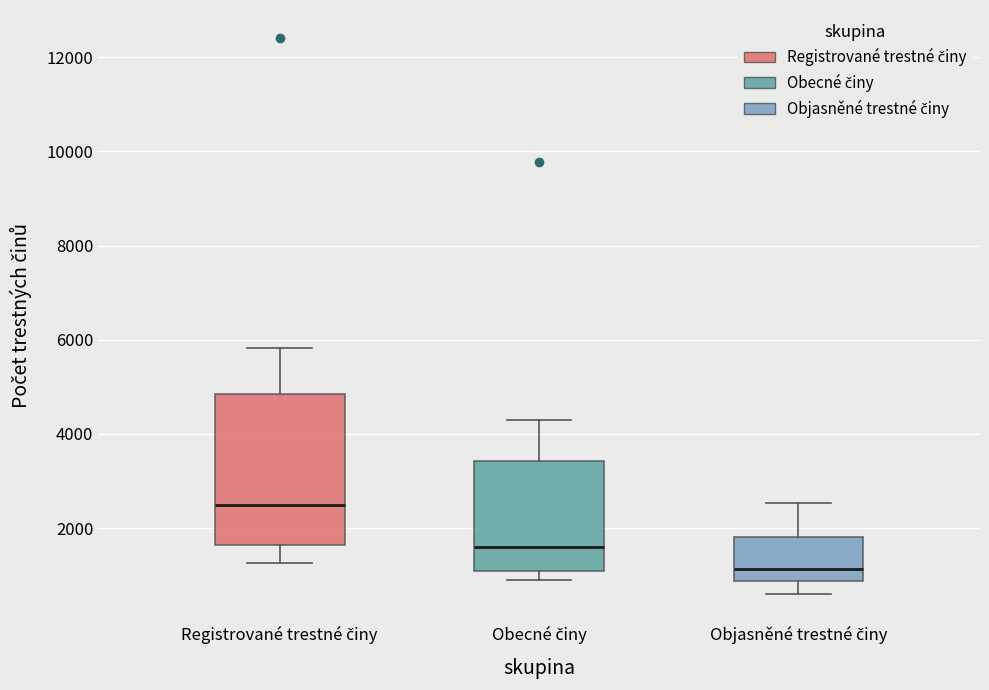

Which box has the highest median line?

Registrované trestné činy